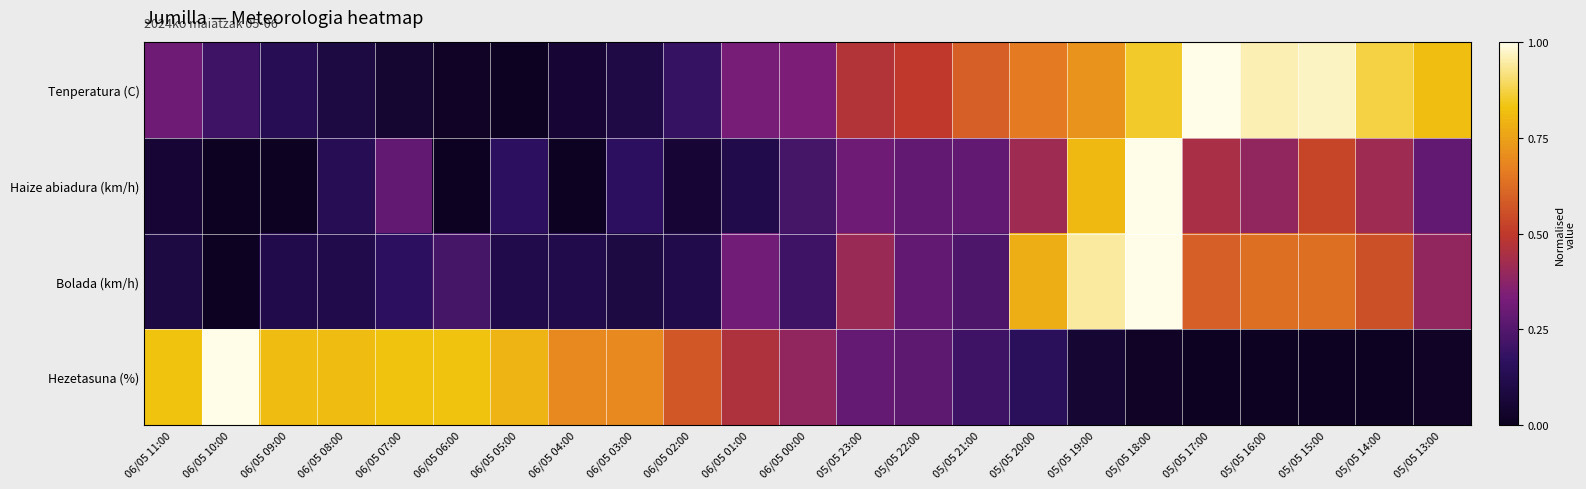

Reading left to right, list all the values displayed in this chart.

Tenperatura (C): 06/05 11:00=0.3	06/05 10:00=0.2	06/05 09:00=0.1	06/05 08:00=0.1	06/05 07:00=0.0	06/05 06:00=0.0	06/05 05:00=0.0	06/05 04:00=0.1	06/05 03:00=0.1	06/05 02:00=0.2	06/05 01:00=0.3	06/05 00:00=0.3	05/05 23:00=0.5	05/05 22:00=0.5	05/05 21:00=0.6	05/05 20:00=0.7	05/05 19:00=0.7	05/05 18:00=0.9	05/05 17:00=1.0	05/05 16:00=1.0	05/05 15:00=1.0	05/05 14:00=0.9	05/05 13:00=0.8
Haize abiadura (km/h): 06/05 11:00=0.1	06/05 10:00=0.0	06/05 09:00=0.0	06/05 08:00=0.1	06/05 07:00=0.3	06/05 06:00=0.0	06/05 05:00=0.2	06/05 04:00=0.0	06/05 03:00=0.2	06/05 02:00=0.1	06/05 01:00=0.1	06/05 00:00=0.2	05/05 23:00=0.3	05/05 22:00=0.3	05/05 21:00=0.3	05/05 20:00=0.4	05/05 19:00=0.8	05/05 18:00=1.0	05/05 17:00=0.4	05/05 16:00=0.4	05/05 15:00=0.5	05/05 14:00=0.4	05/05 13:00=0.3
Bolada (km/h): 06/05 11:00=0.1	06/05 10:00=0.0	06/05 09:00=0.1	06/05 08:00=0.1	06/05 07:00=0.2	06/05 06:00=0.2	06/05 05:00=0.1	06/05 04:00=0.1	06/05 03:00=0.1	06/05 02:00=0.1	06/05 01:00=0.3	06/05 00:00=0.2	05/05 23:00=0.4	05/05 22:00=0.3	05/05 21:00=0.2	05/05 20:00=0.8	05/05 19:00=0.9	05/05 18:00=1.0	05/05 17:00=0.6	05/05 16:00=0.6	05/05 15:00=0.6	05/05 14:00=0.6	05/05 13:00=0.4
Hezetasuna (%): 06/05 11:00=0.8	06/05 10:00=1.0	06/05 09:00=0.8	06/05 08:00=0.8	06/05 07:00=0.8	06/05 06:00=0.8	06/05 05:00=0.8	06/05 04:00=0.7	06/05 03:00=0.7	06/05 02:00=0.6	06/05 01:00=0.5	06/05 00:00=0.4	05/05 23:00=0.3	05/05 22:00=0.3	05/05 21:00=0.2	05/05 20:00=0.2	05/05 19:00=0.1	05/05 18:00=0.0	05/05 17:00=0.0	05/05 16:00=0.0	05/05 15:00=0.0	05/05 14:00=0.0	05/05 13:00=0.0